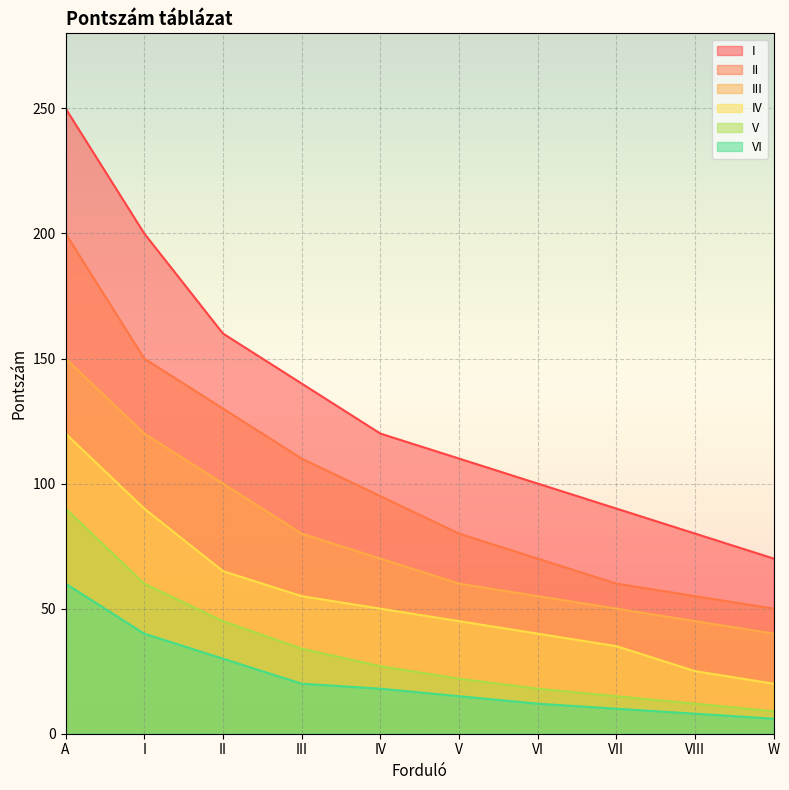

Rank the categories by III value from lowest to highest.

W, VIII, VII, VI, V, IV, III, II, I, A